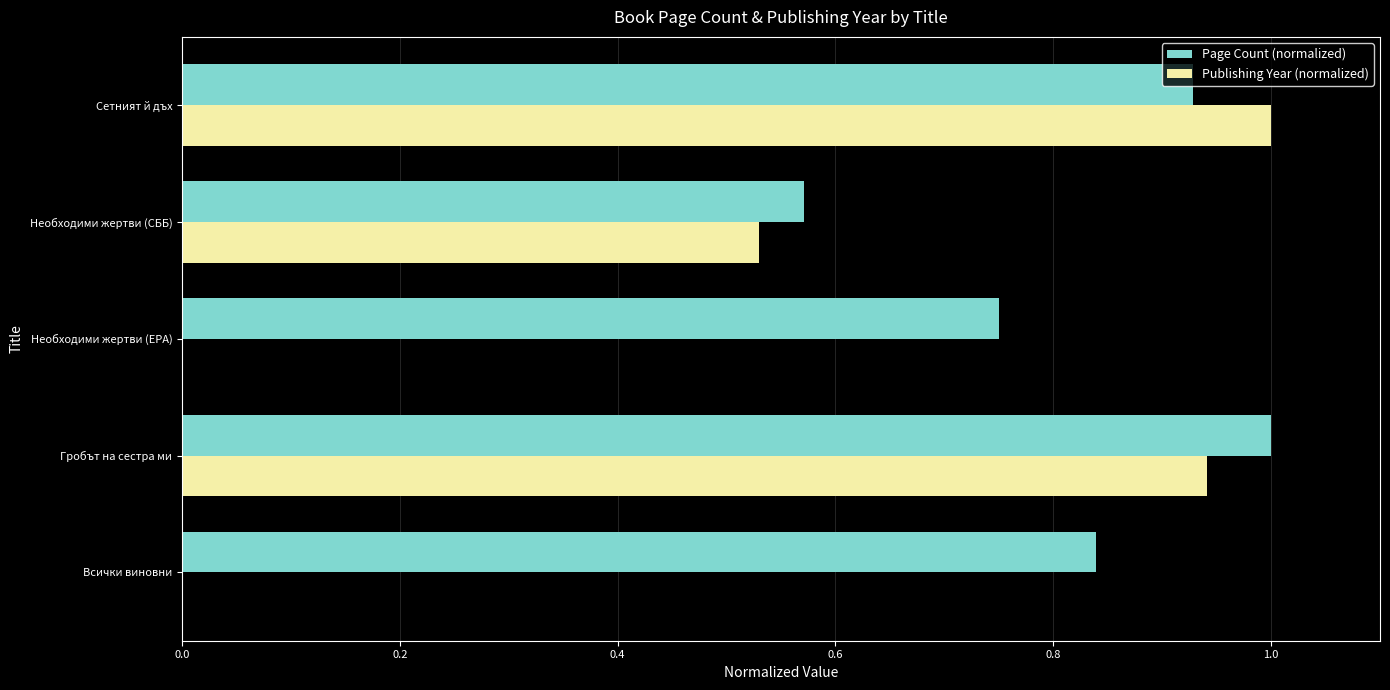

Read the Publishing Year (normalized) value at Сетният й дъх.

1.0